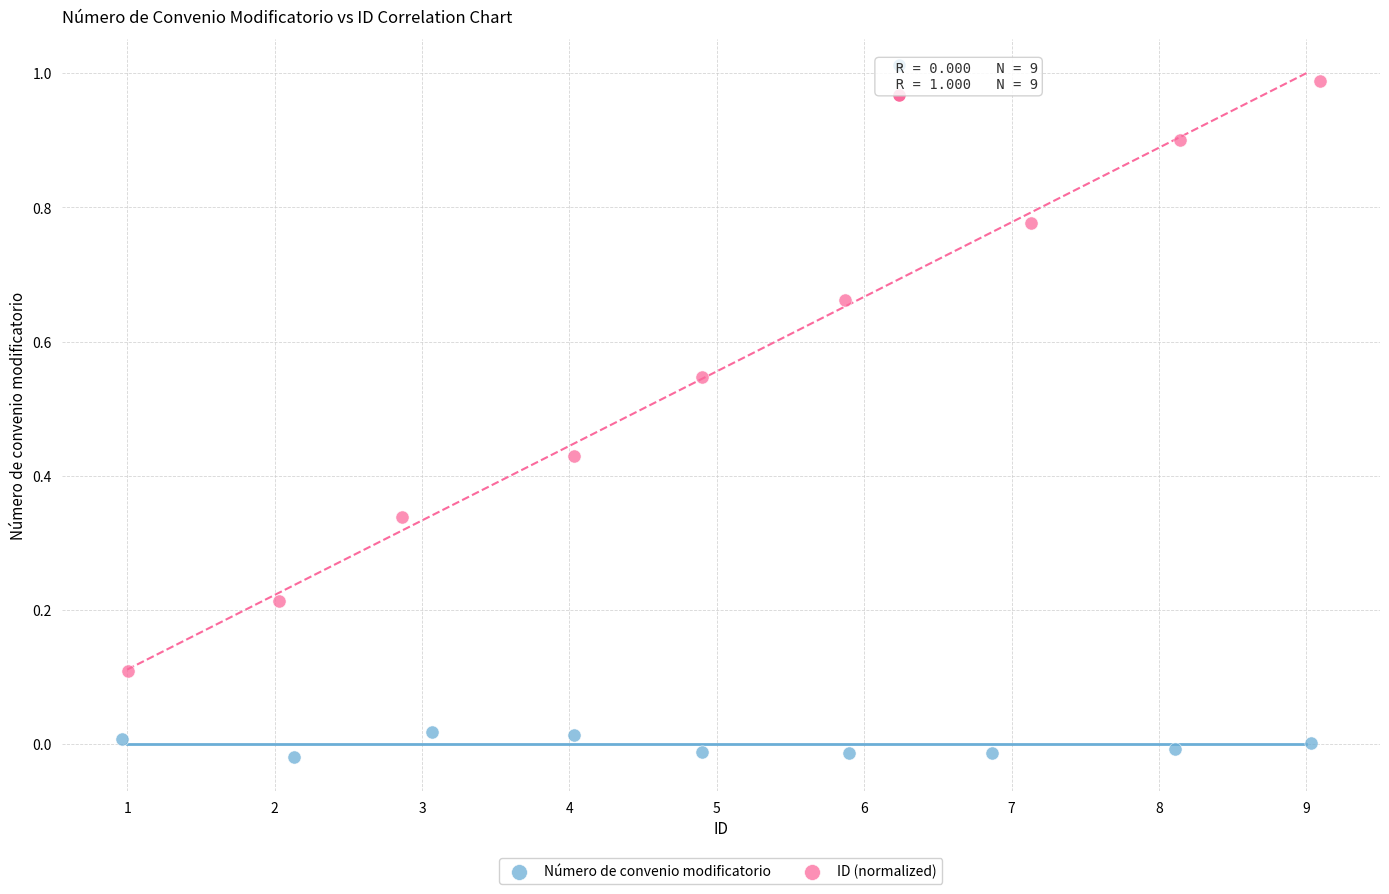

Which series reaches the maximum Y coordinate?

ID (normalized)